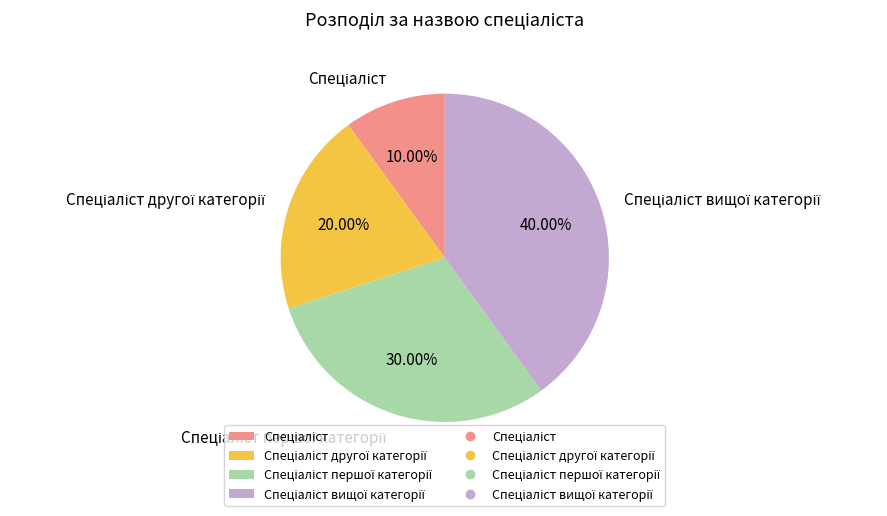

Count the number of slices in the pie.

4